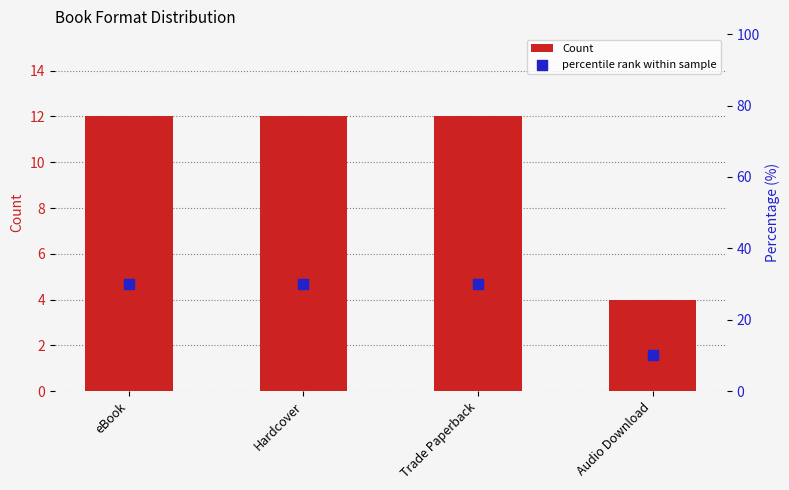

Is the value of Count at Hardcover greater than the value of percentile rank within sample at eBook?

No